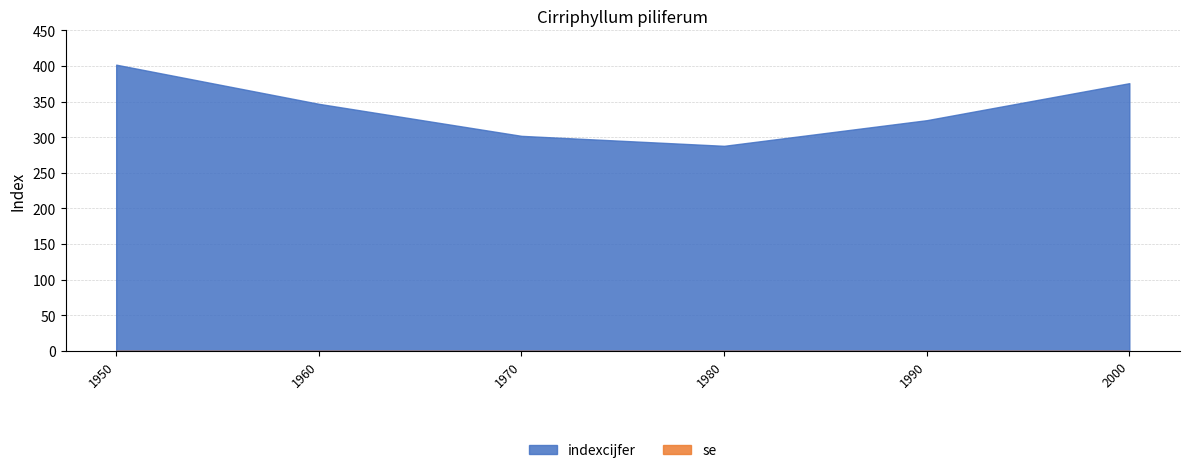

What is the lowest value of the indexcijfer series?

288